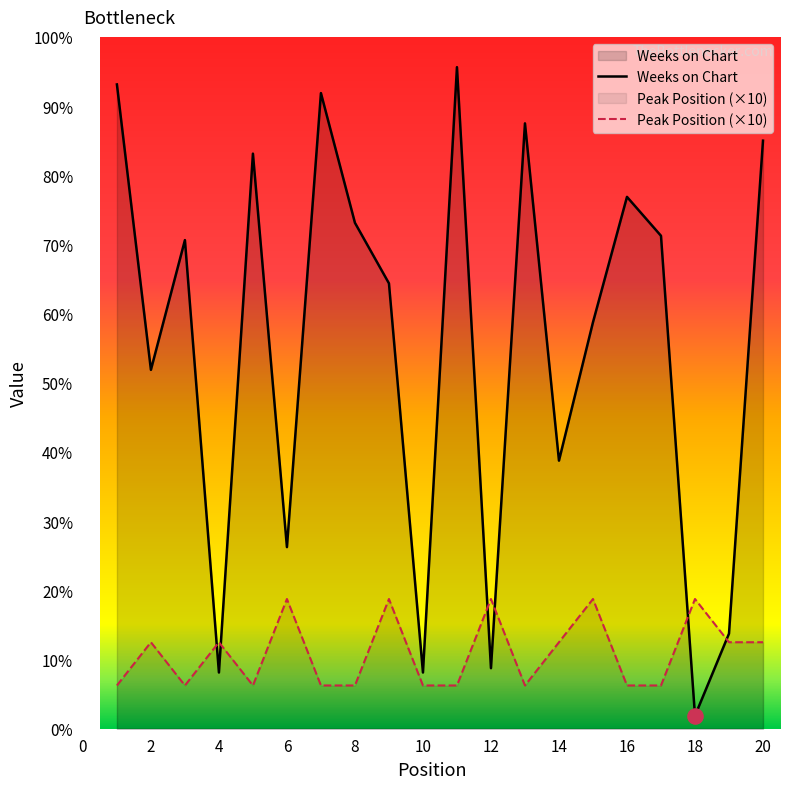

Which series has the largest total across all categories?

Weeks on Chart